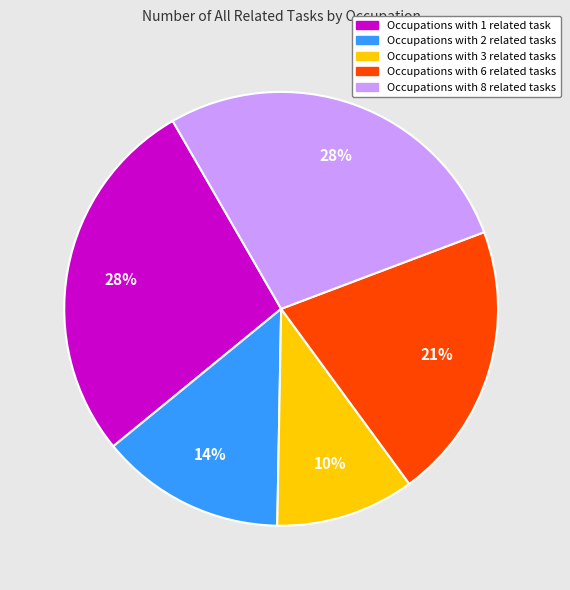

To the nearest percent, what is the average slice percentage?

20%